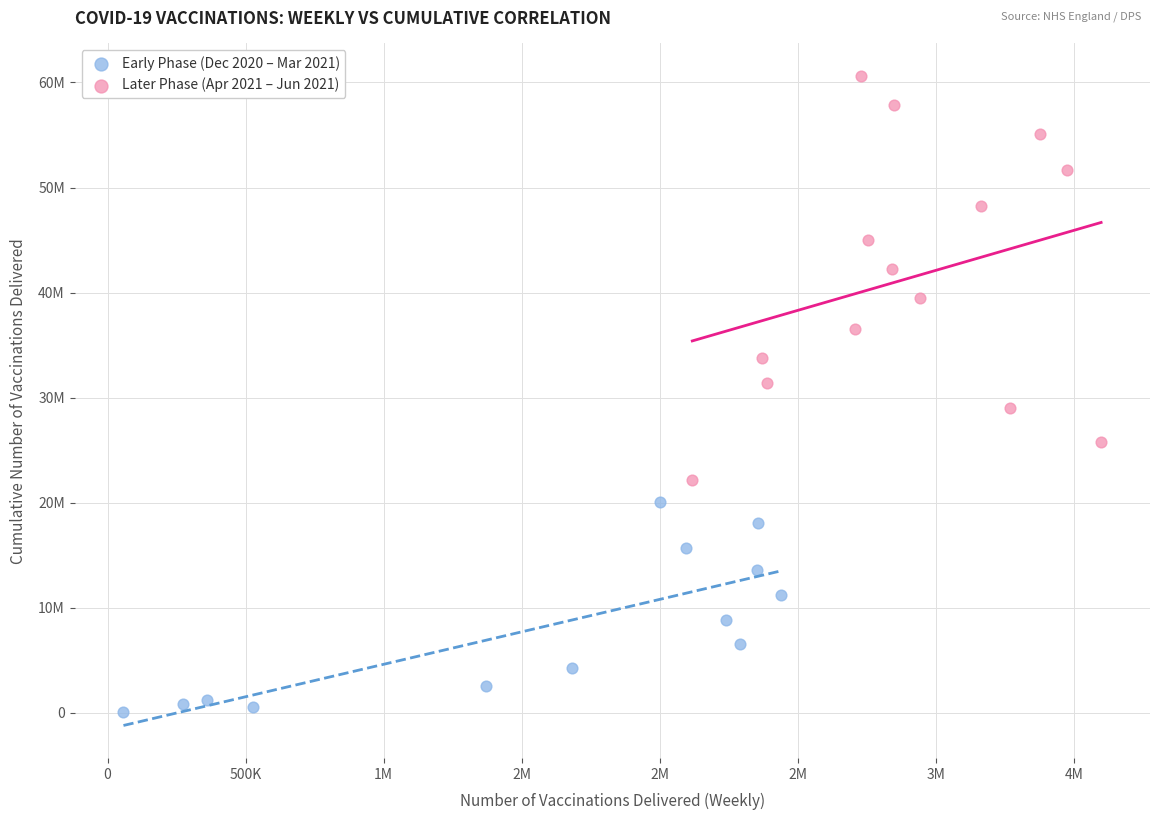

Which series contains the lowest Y value?

Early Phase (Dec 2020 – Mar 2021)